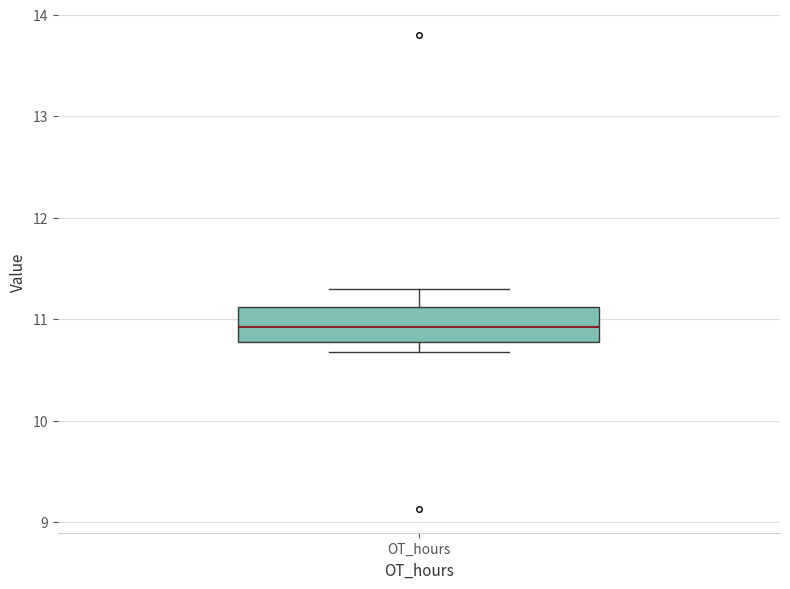

Where does the median line of the box for OT_hours sit on the y-axis? The values are not printed on the chart, so give them approximately, as read against the axis.

10.9